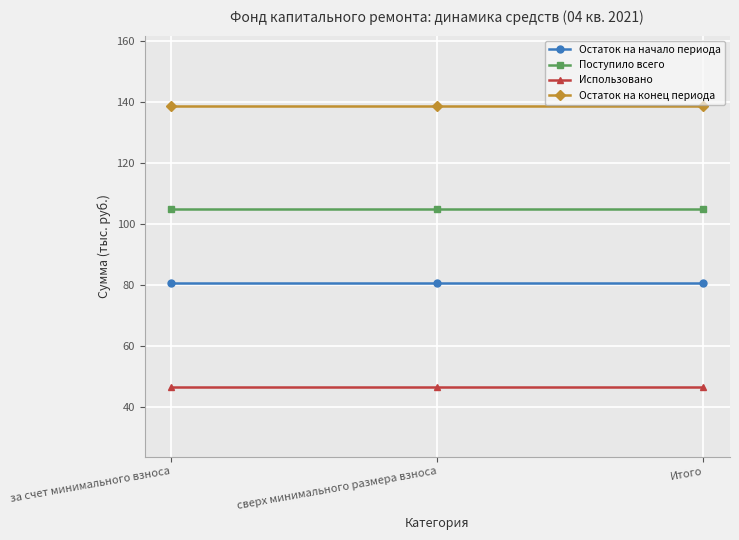

What is the spread (max minus min) of values at за счет минимального взноса?

92.0